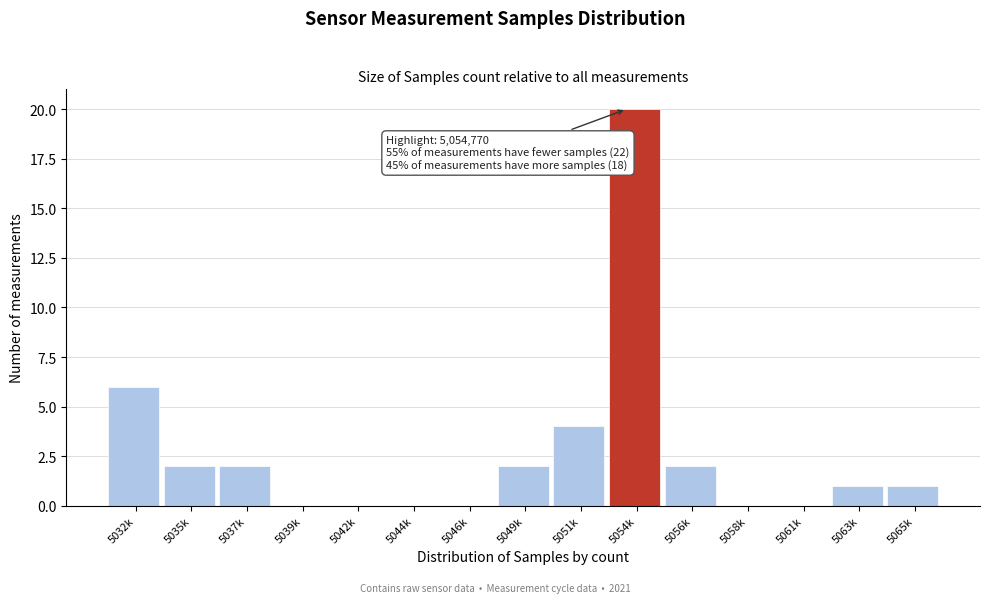

Reading left to right, extract all data points from this chart.

5032k=6	5035k=2	5037k=2	5039k=0	5042k=0	5044k=0	5046k=0	5049k=2	5051k=4	5054k=20	5056k=2	5058k=0	5061k=0	5063k=1	5065k=1